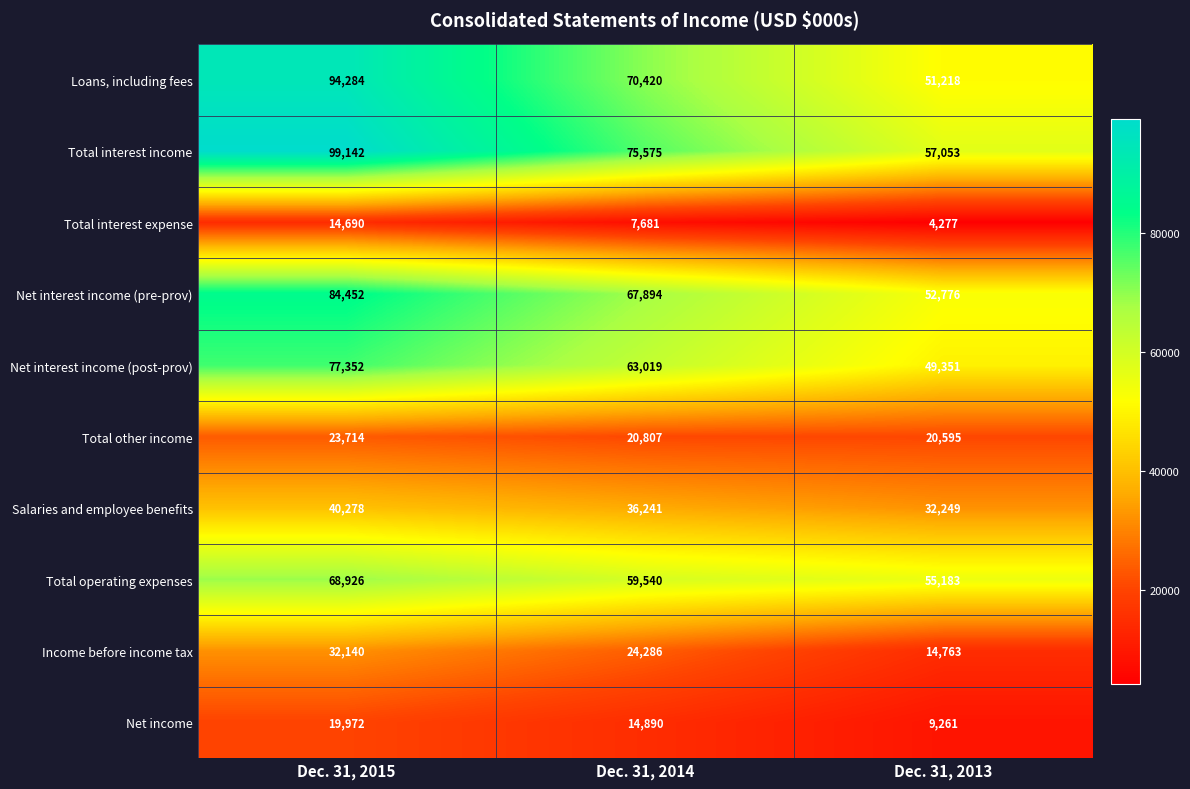

Is it true that Net interest income (pre-prov) equals 17978 at Dec. 31, 2013?

False